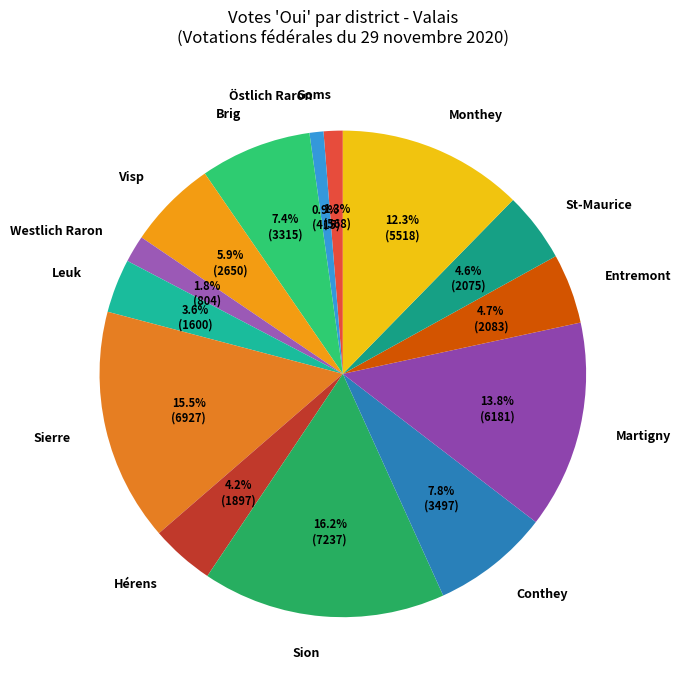

Which has a higher value, Monthey or Hérens?

Monthey